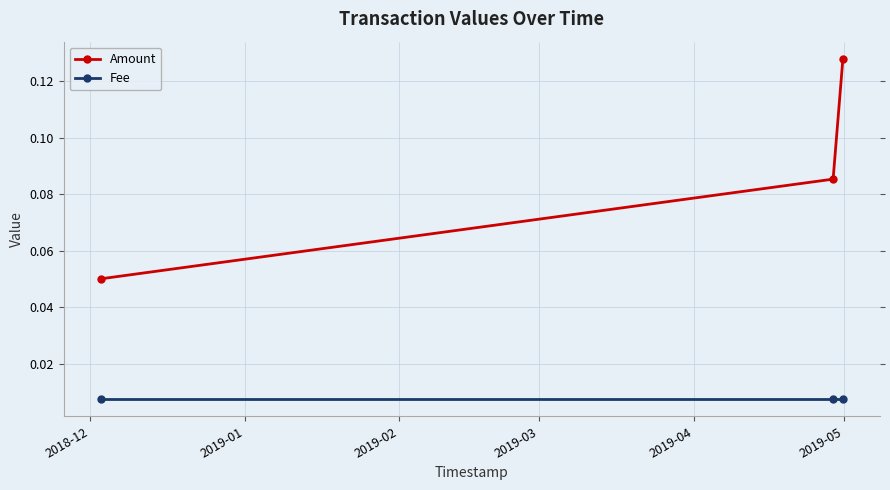

Which series has the widest spread of values?

Amount